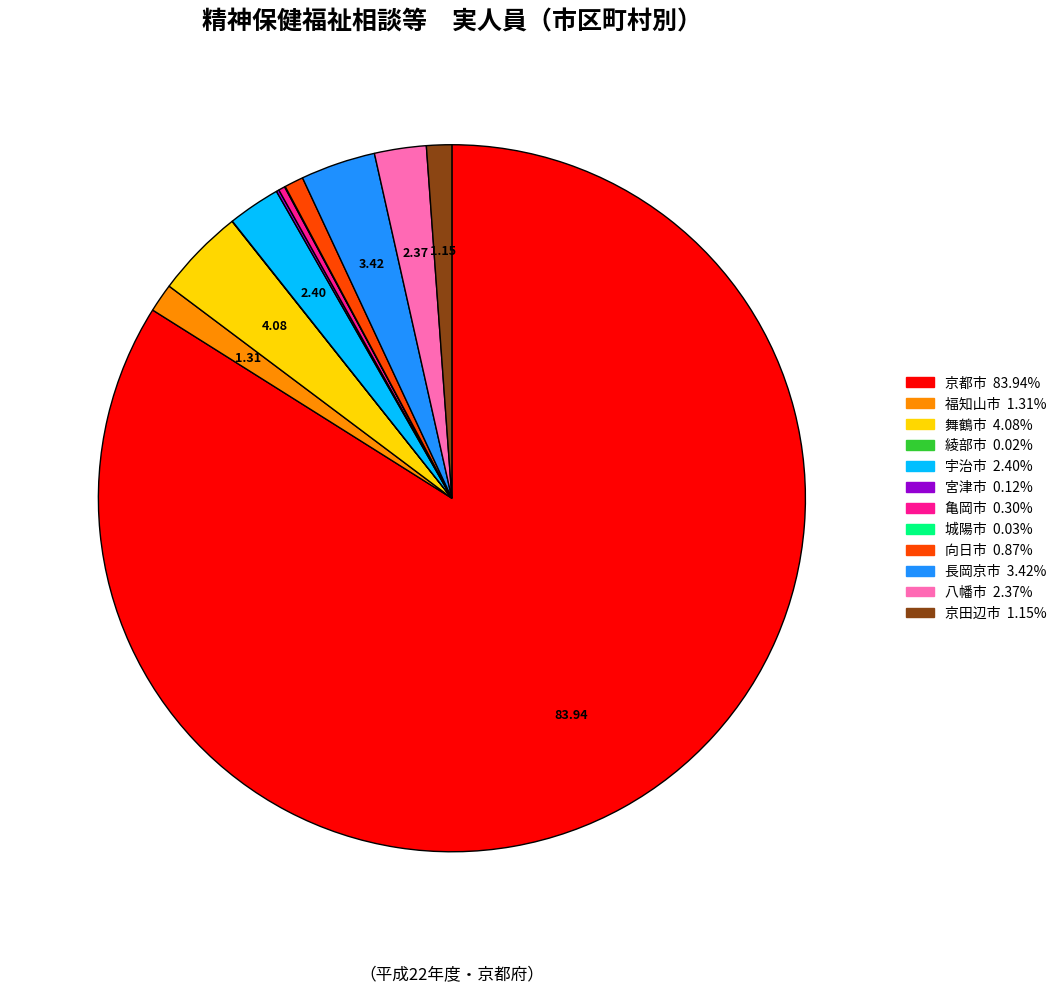

Do 八幡市 and 向日市 together represent more than half of the pie?

No